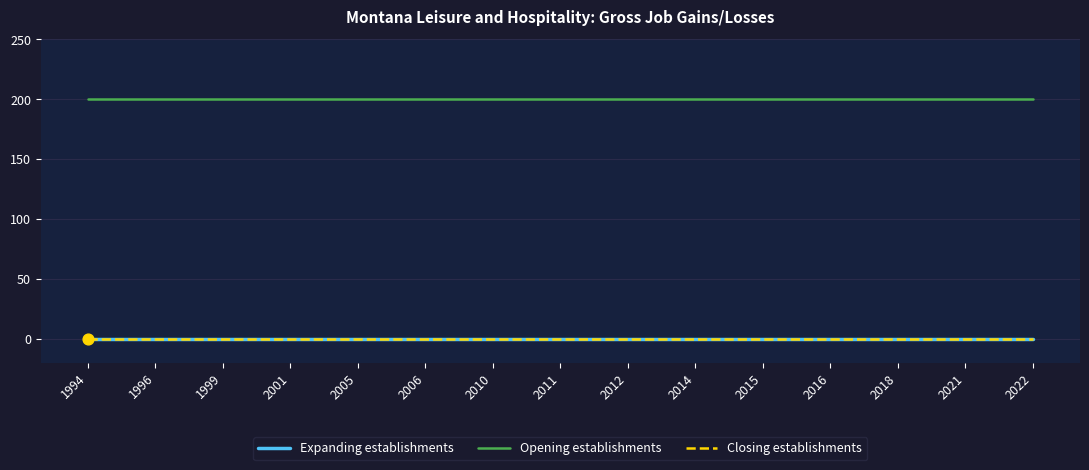

At which category is the sum across all series the highest?

1994